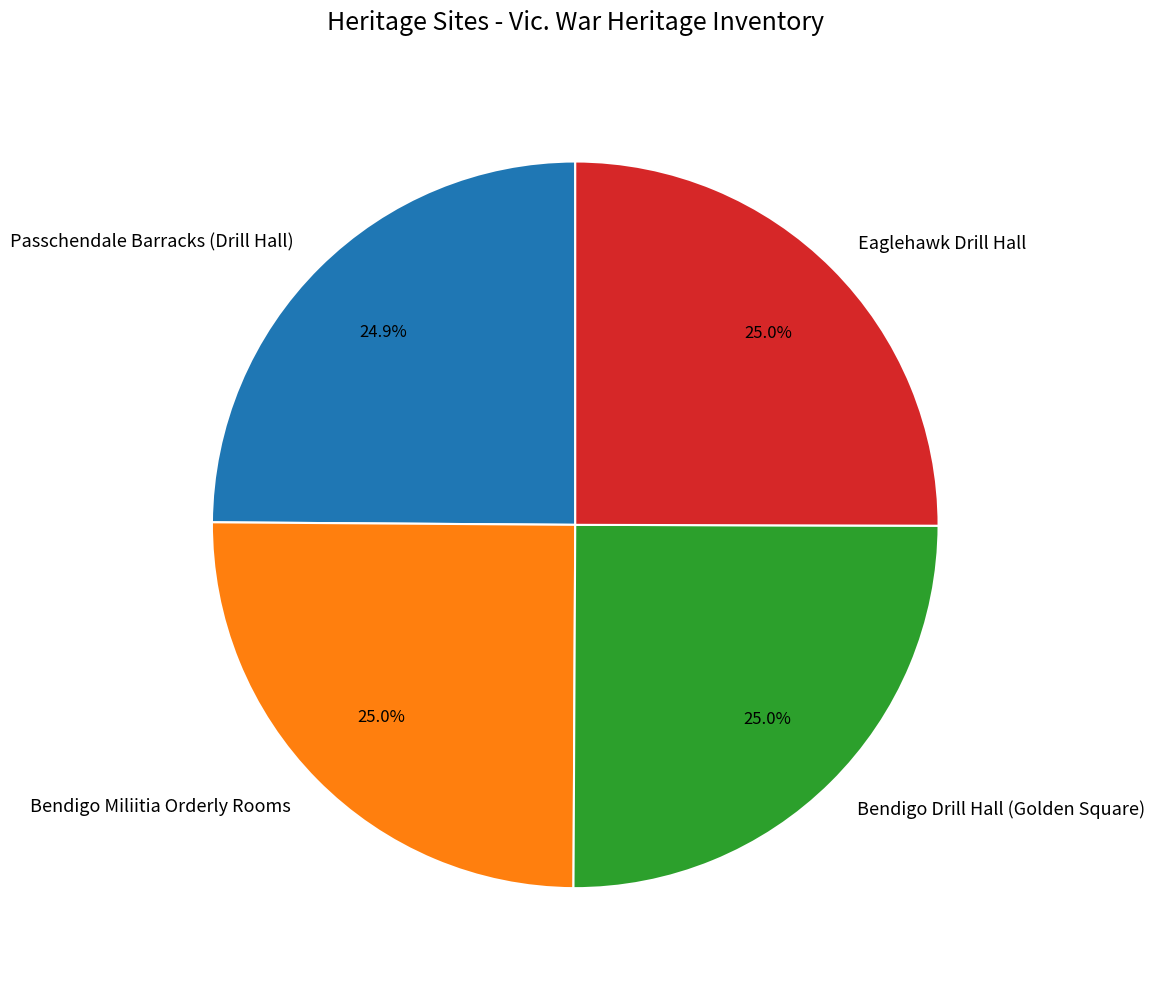

What is the ratio of the value at Eaglehawk Drill Hall to the value at Bendigo Miliitia Orderly Rooms?

1.0